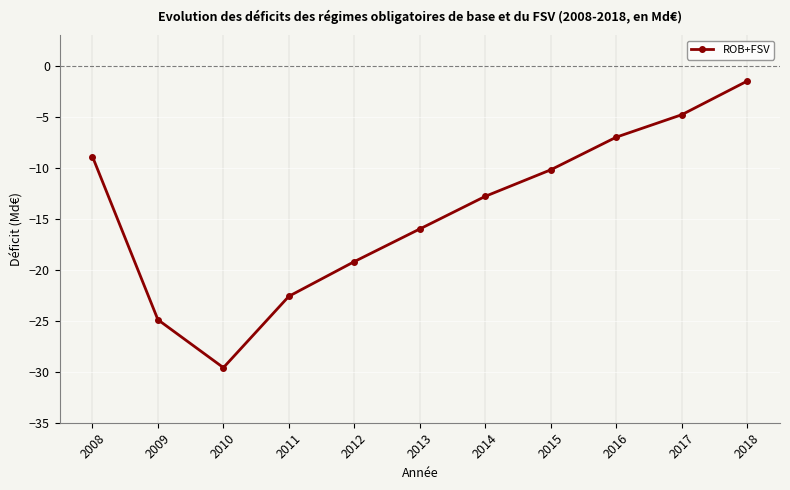

How many data points does each series have?

11